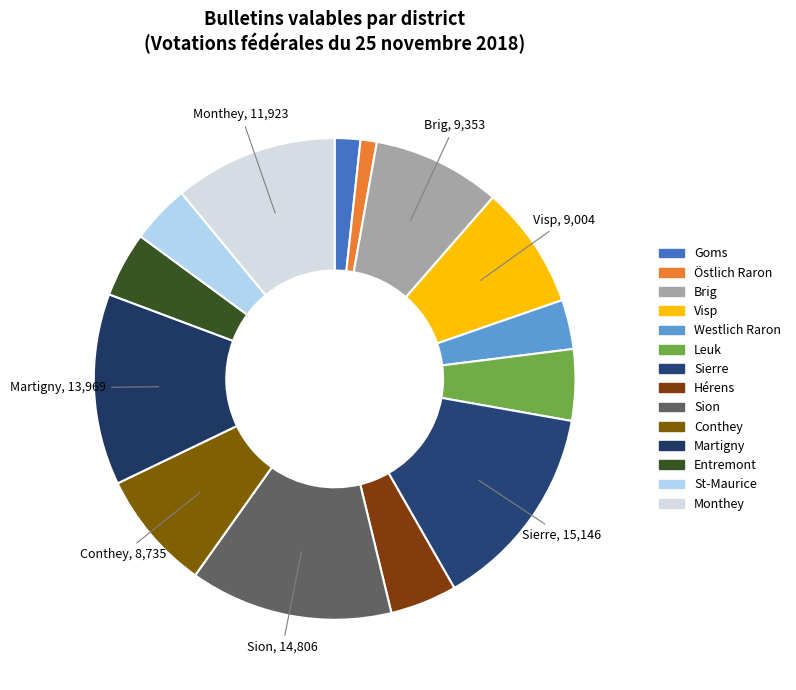

What is the largest slice in the pie chart?

Sierre